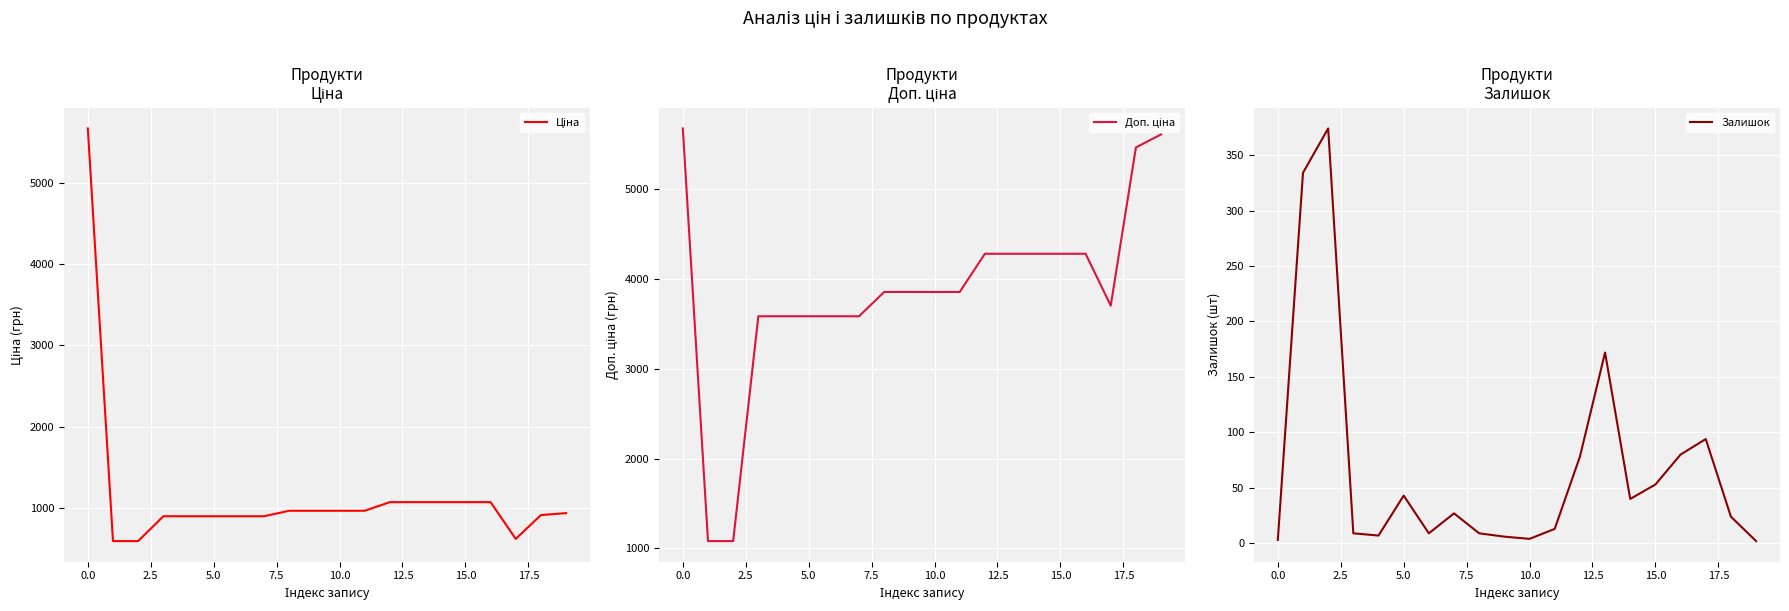

How many values in the Доп. ціна series exceed 3854?

12